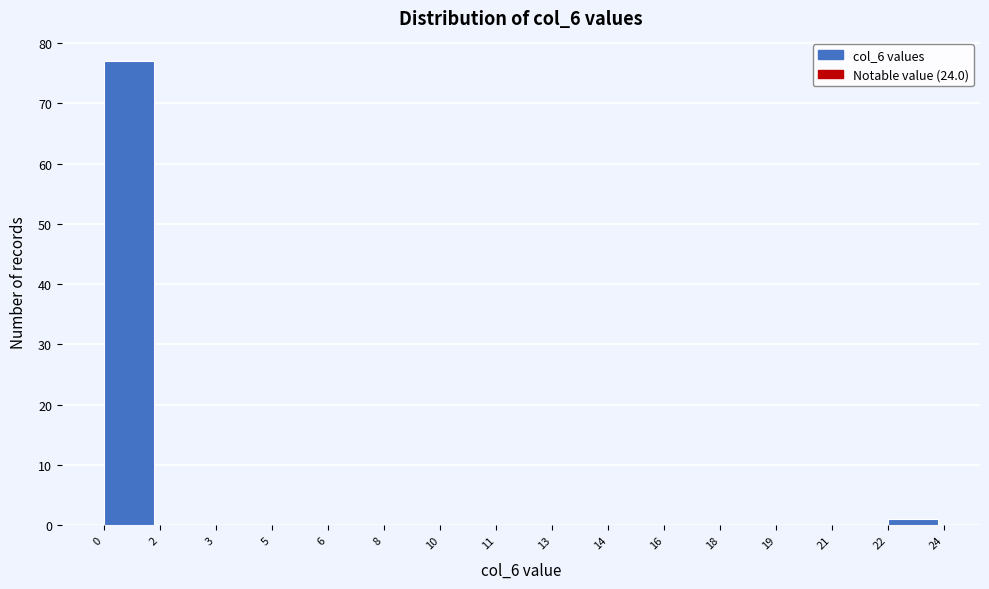

Reading left to right, what are all the values shown in this chart?

0=77	2=0	3=0	5=0	6=0	8=0	10=0	11=0	13=0	14=0	16=0	18=0	19=0	21=0	22=1